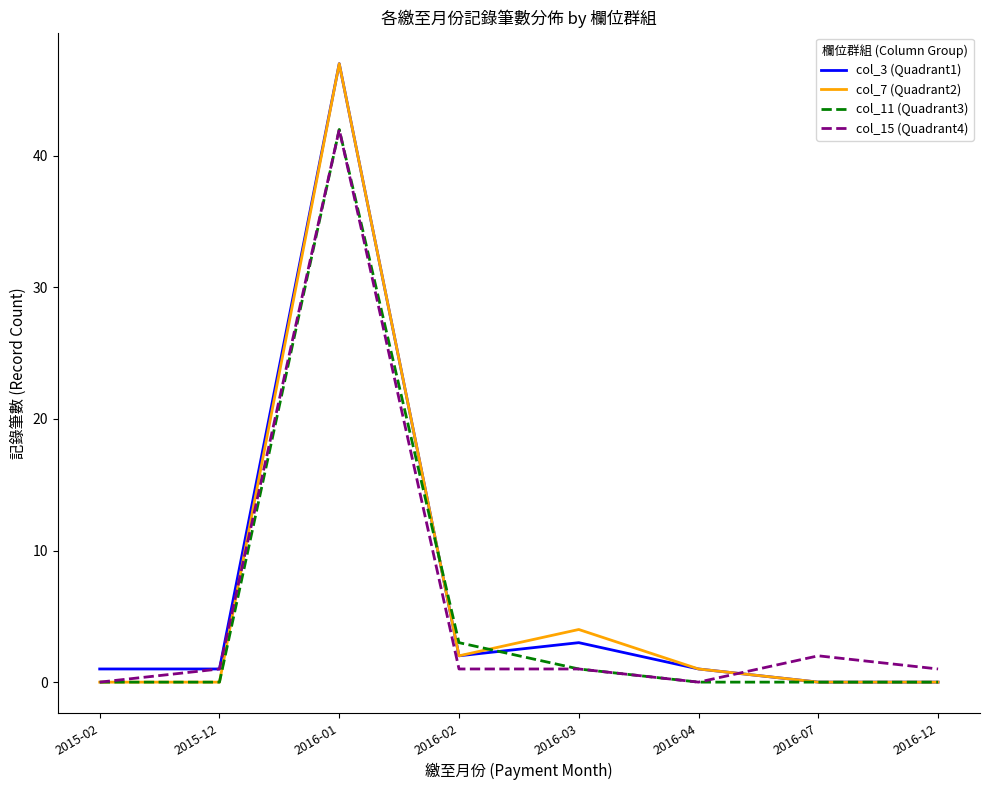

Reading left to right, what are all the values shown in this chart?

col_3 (Quadrant1): 1	1	47	2	3	1	0	0
col_7 (Quadrant2): 0	0	47	2	4	1	0	0
col_11 (Quadrant3): 0	0	42	3	1	0	0	0
col_15 (Quadrant4): 0	1	42	1	1	0	2	1